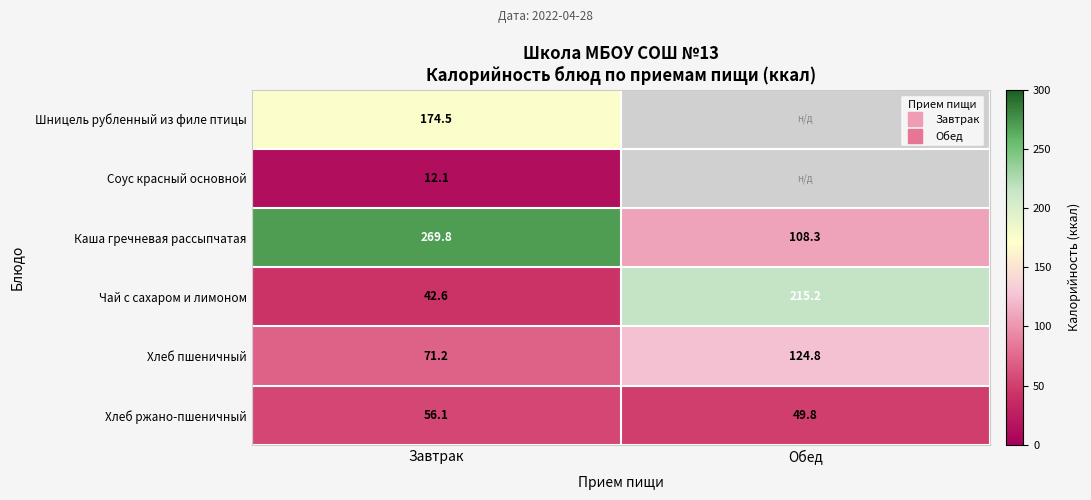

Which series changed the most between Завтрак and Обед?

Чай с сахаром и лимоном